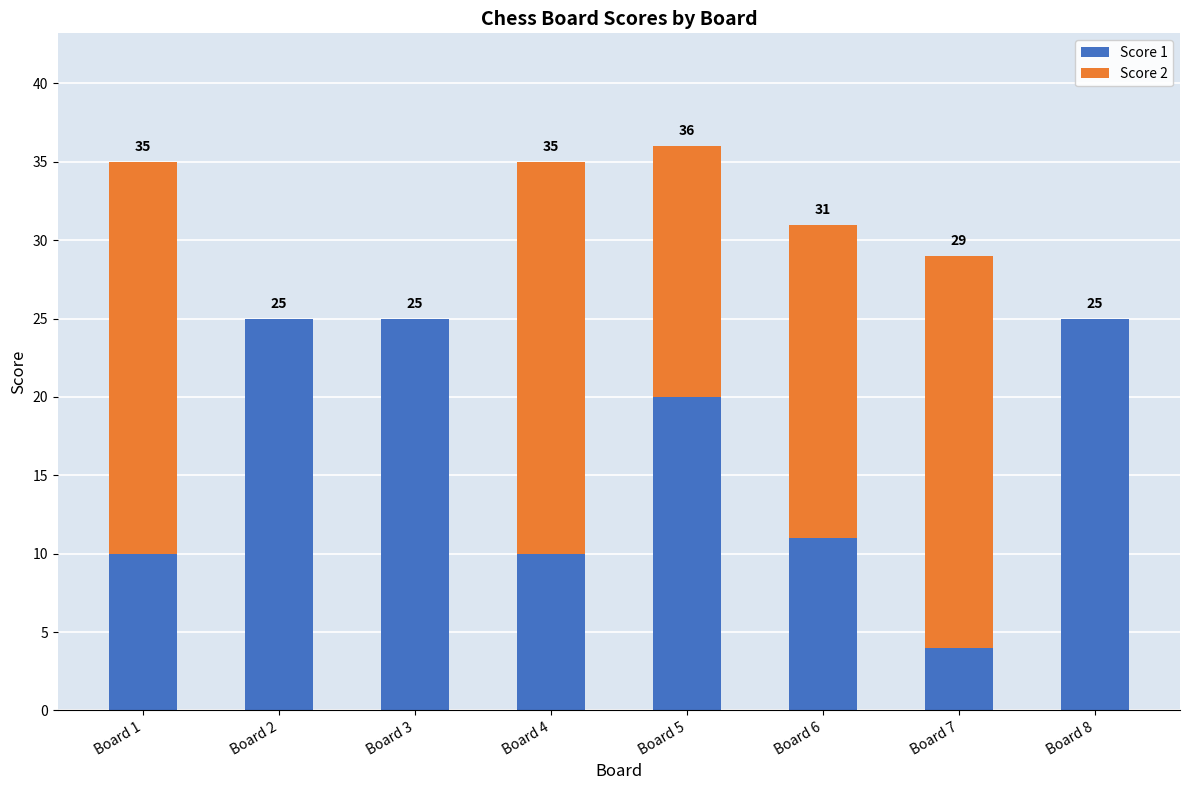

Where is Score 1 nearest to the value 14?

Board 6